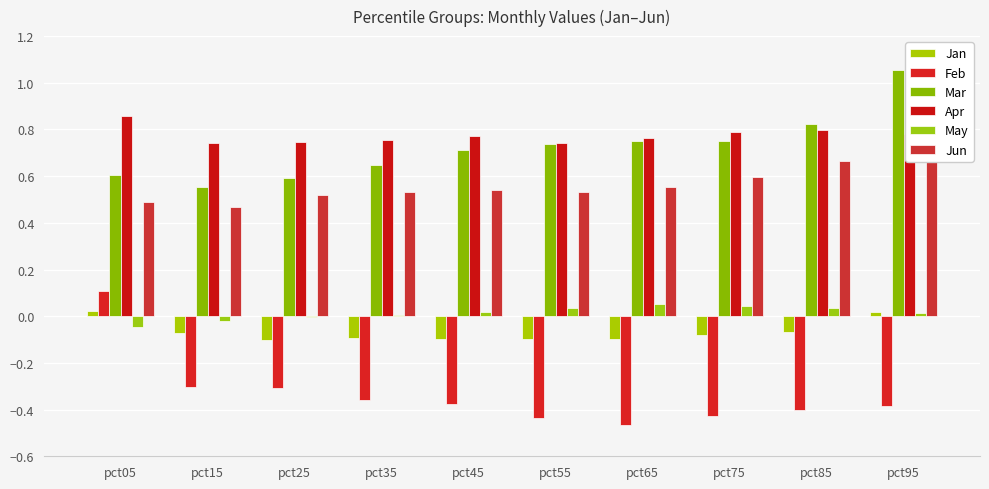

Which series has the largest total across all categories?

Apr